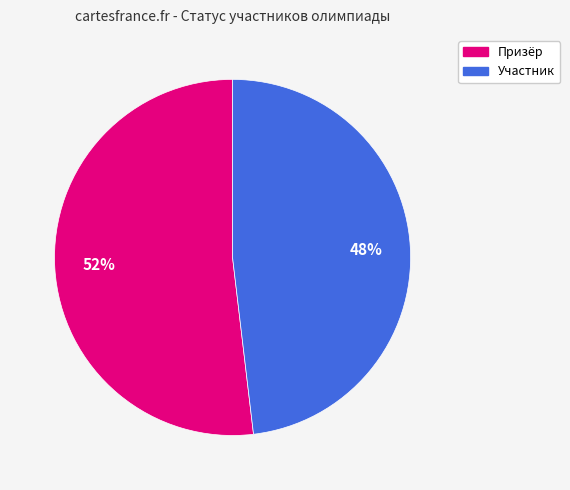

Is there any slice that represents more than half of the pie?

Yes